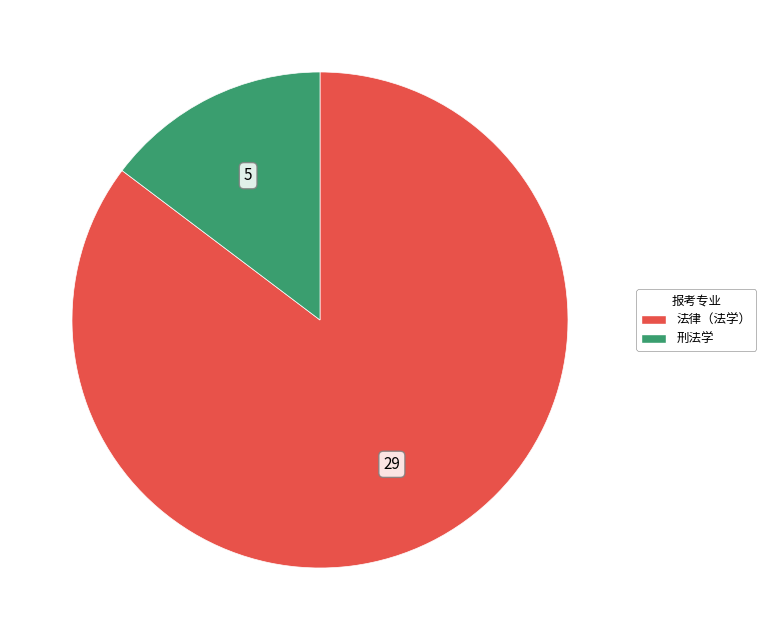

Which has a higher value, 法律（法学） or 刑法学?

法律（法学）